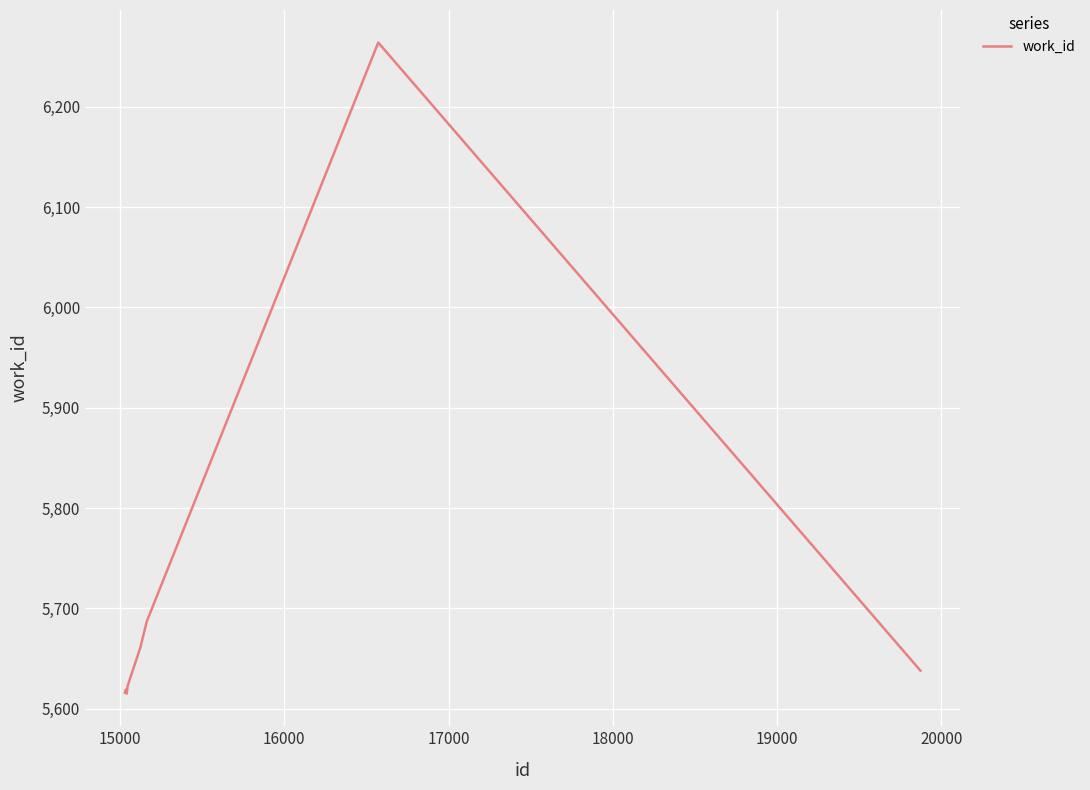

What is the minimum value shown in the chart?

5615